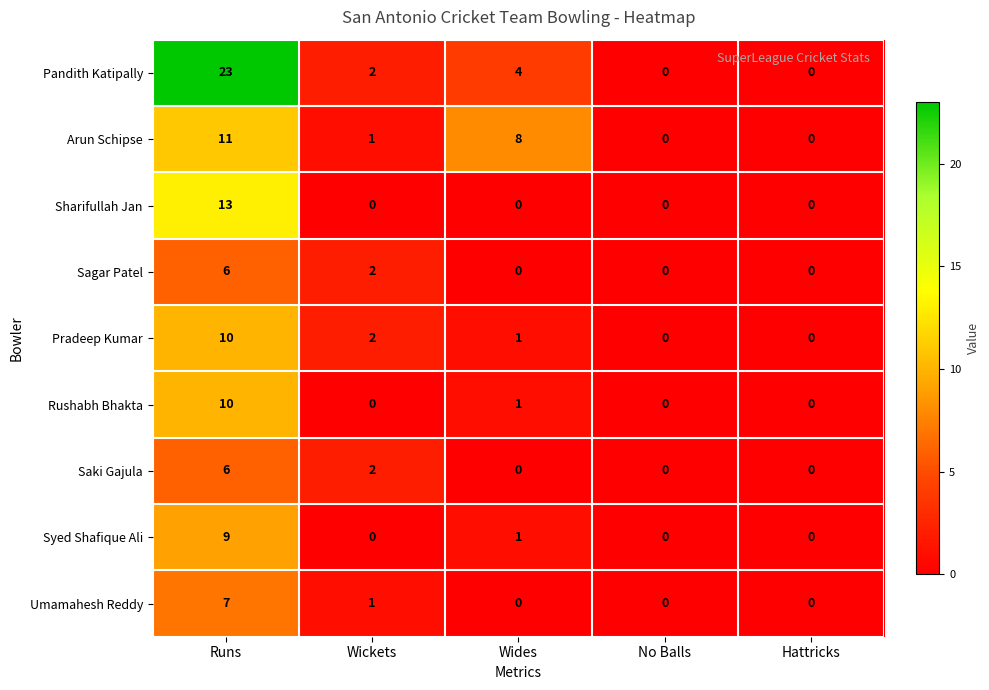

Which series has the largest range (max minus min)?

Pandith Katipally